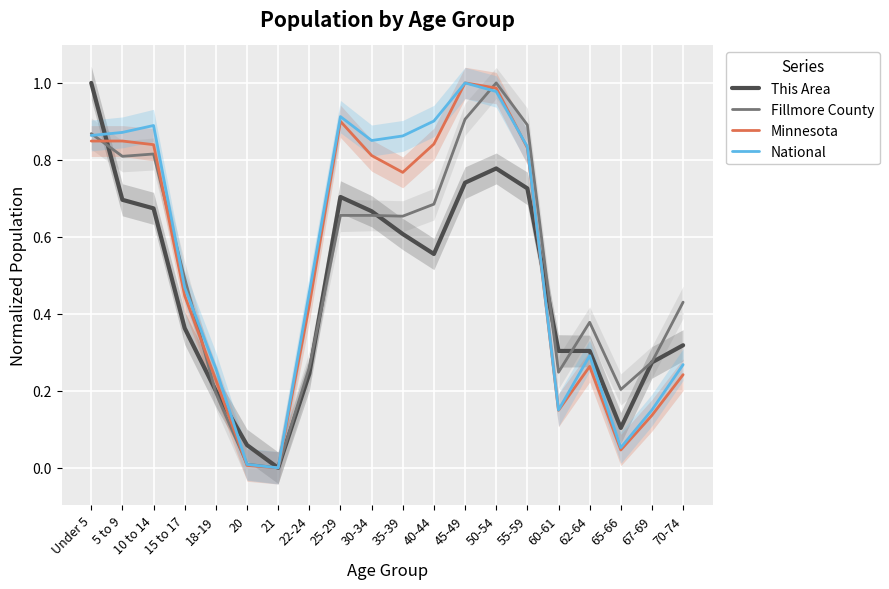

What is the difference between the maximum and second lowest values in the This Area series?

0.9